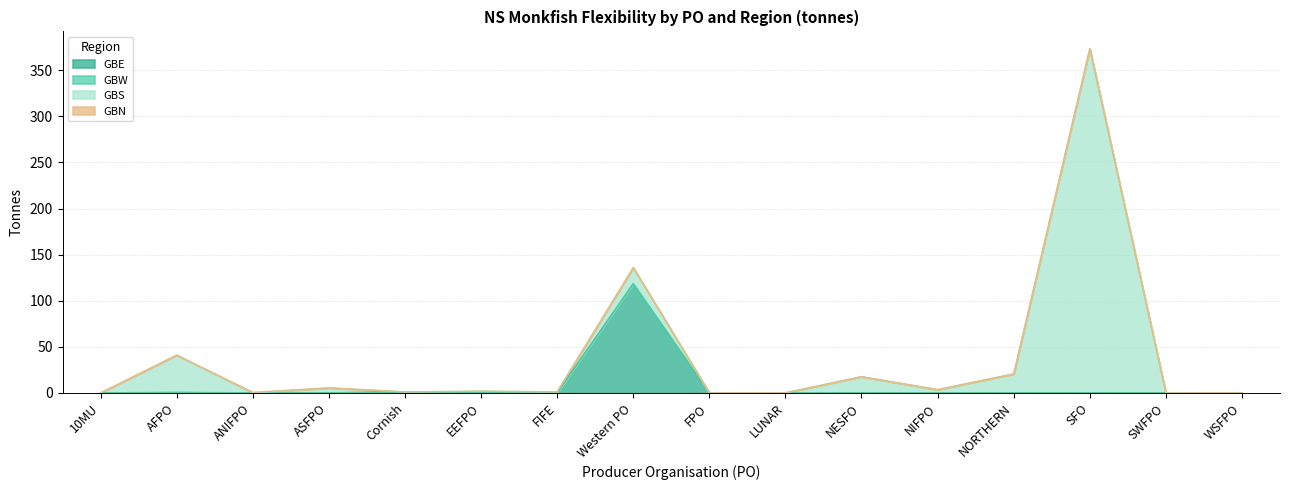

What is the label of the 9th point from the left?

FPO